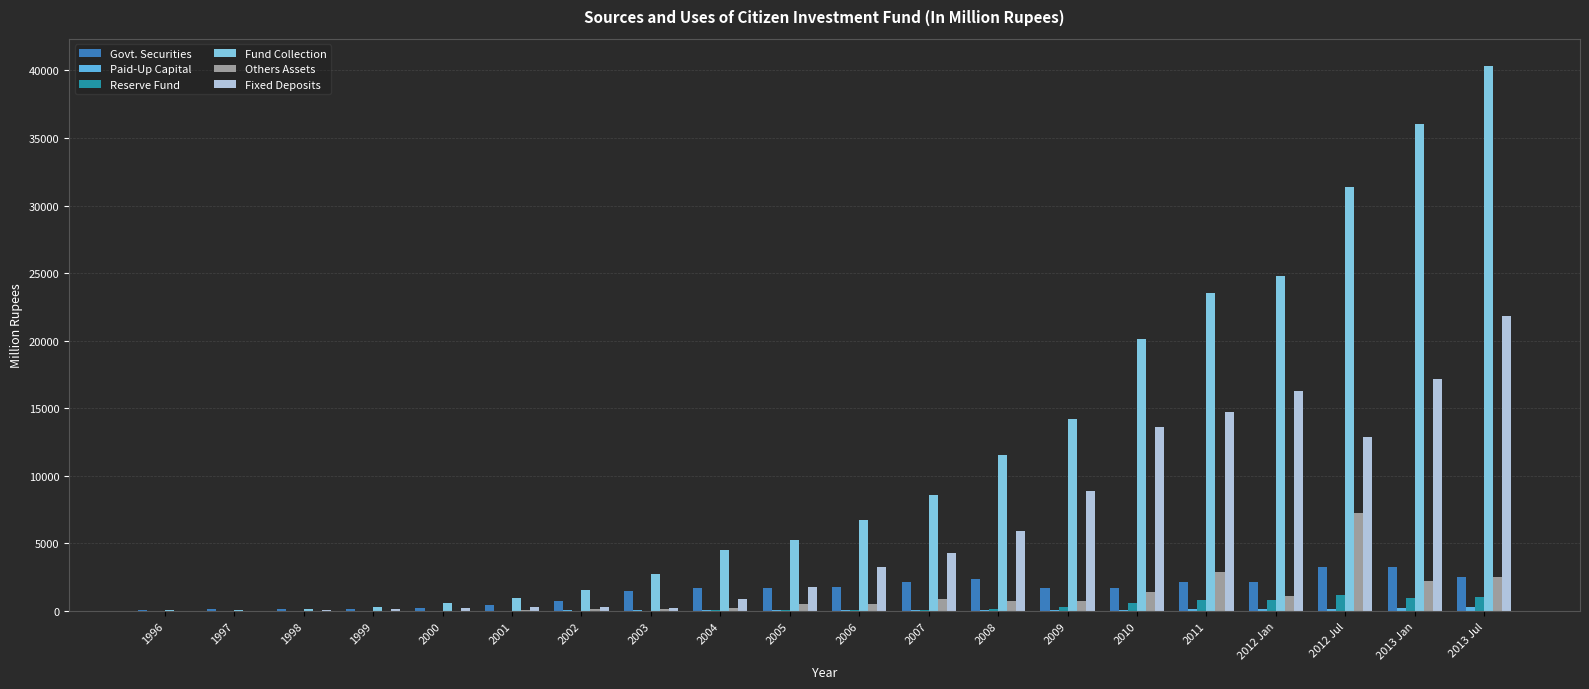

What is the sum of all Fund Collection values?

233398.7